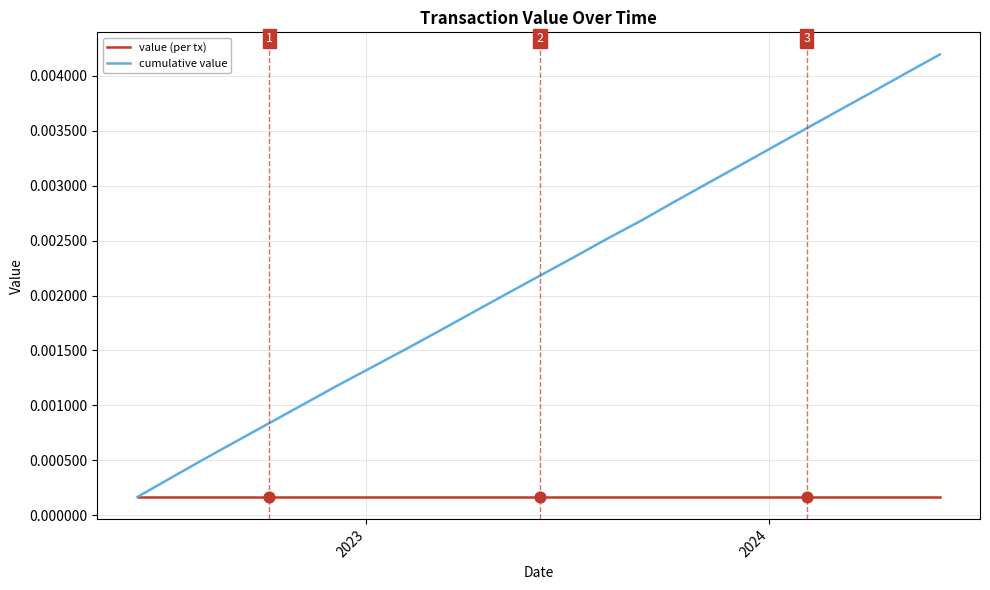

Rank the series by their maximum value, from lowest to highest.

value (per tx), cumulative value